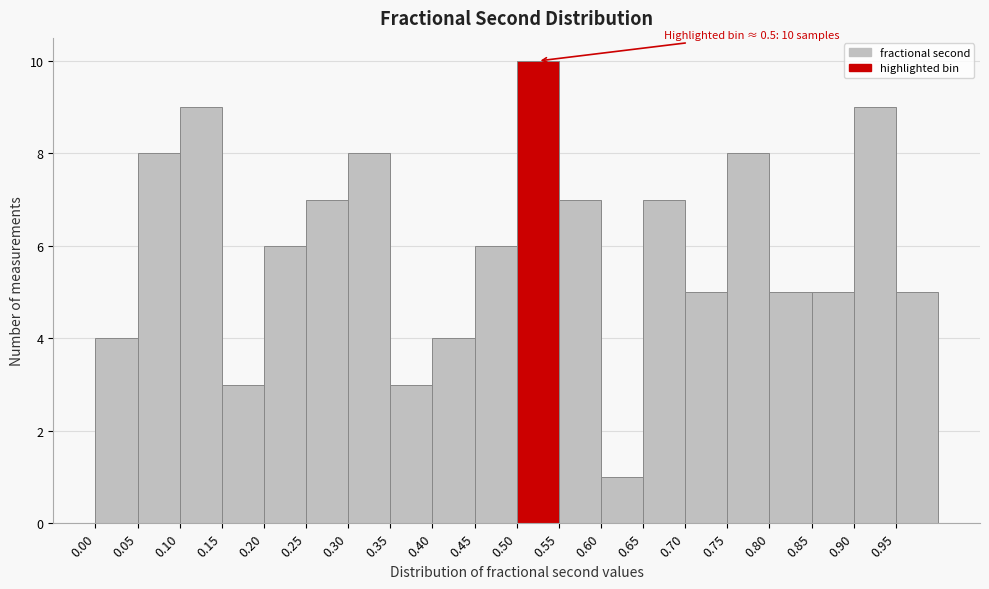

Which range on the x-axis has the tallest bar?

0.50 to 0.55